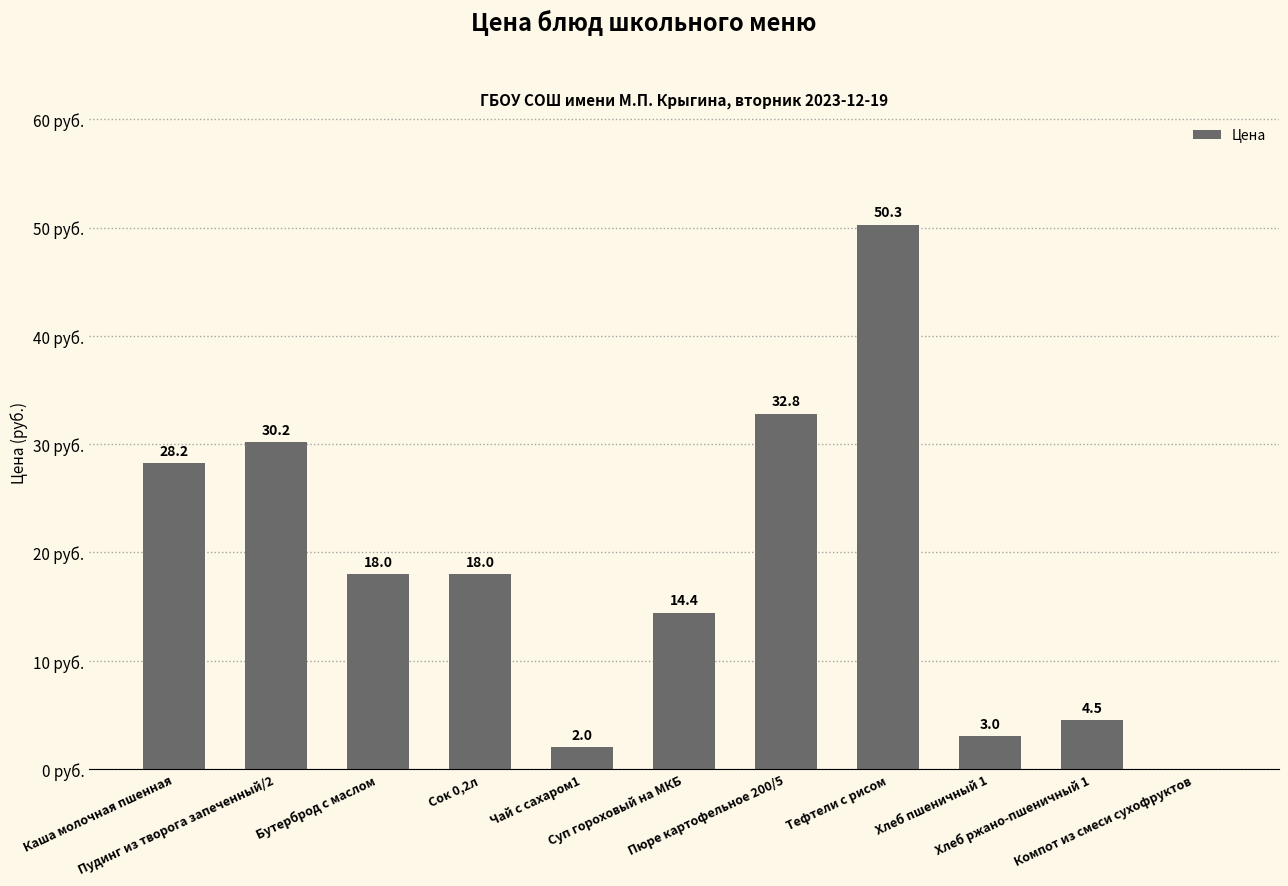

What is the maximum value shown in the chart?

50.3